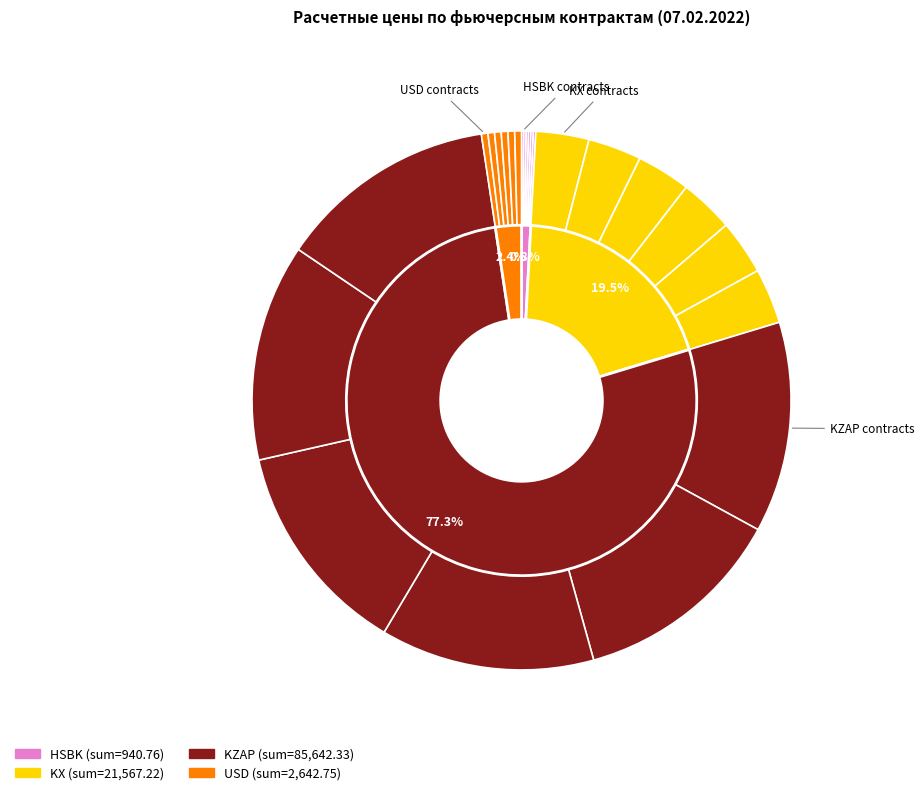

To the nearest percent, what is the average slice percentage?

4%